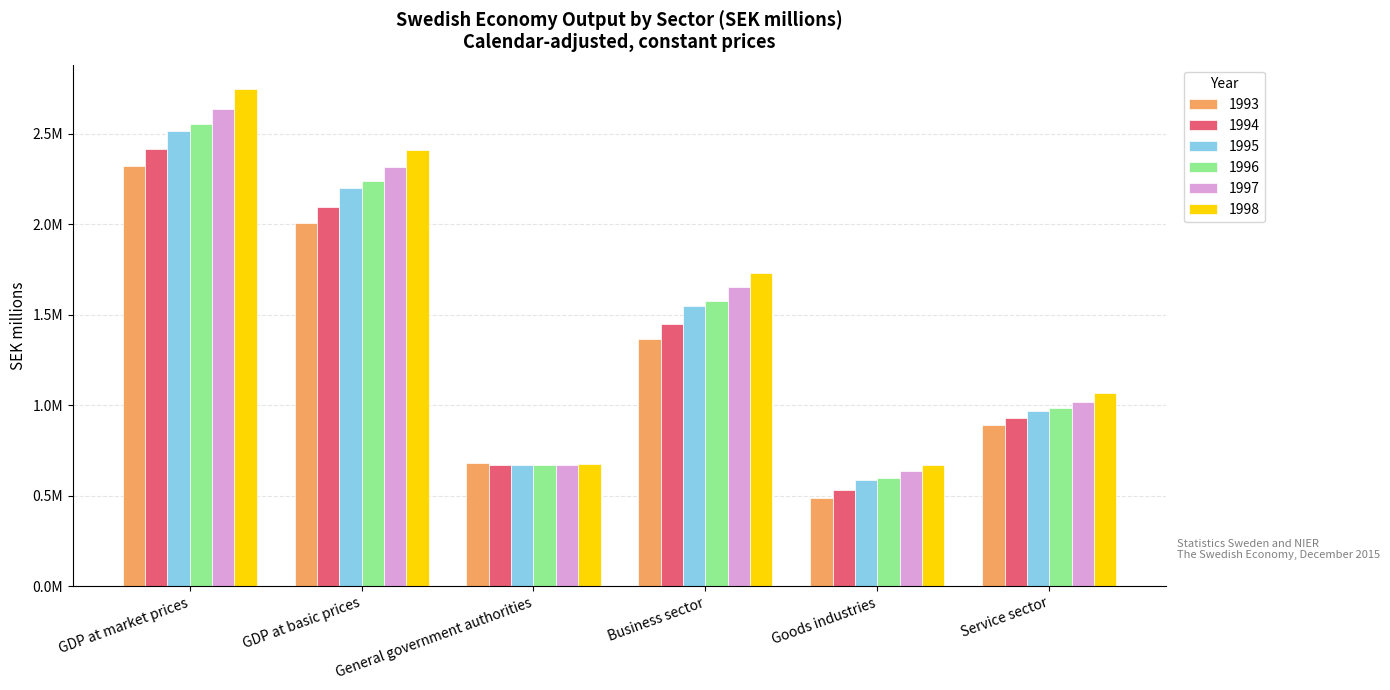

What is the value of the 1993 bar at the 4th from the left?

1365985.0